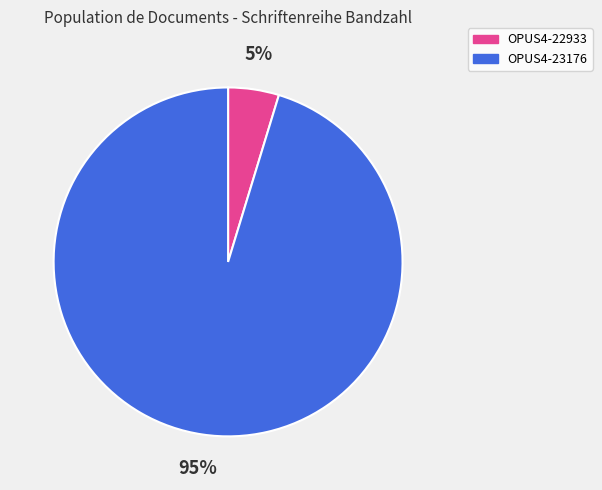

Is there any slice that represents more than half of the pie?

Yes